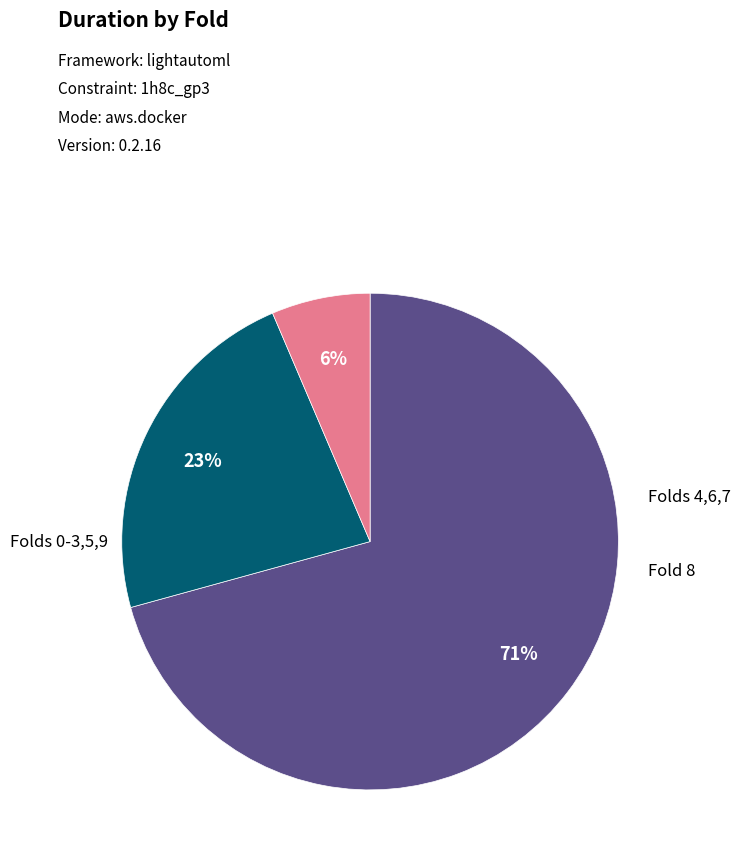

To the nearest percent, what is the average slice percentage?

33%